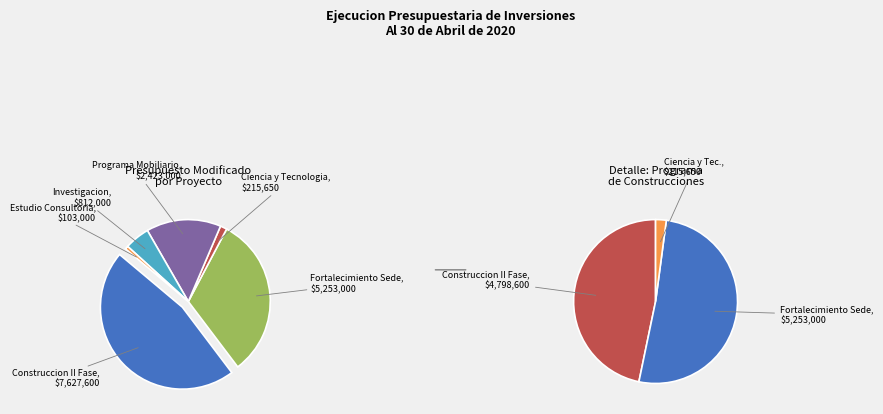

Combined, what portion of the pie is PROGRAMA DE MOBILIARIO and CONSTRUCCION II FASE DEL PROYECTO?

61.2%